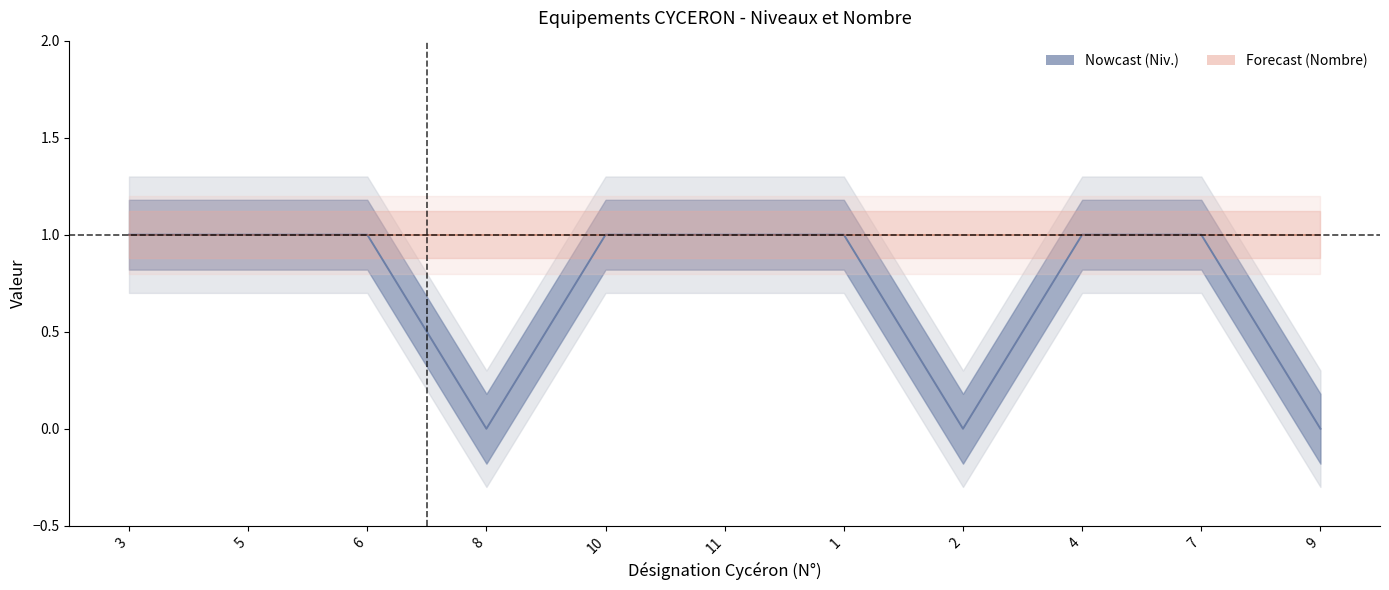

True or false: Nombre_upper and Niv_upper cross at least once.

False